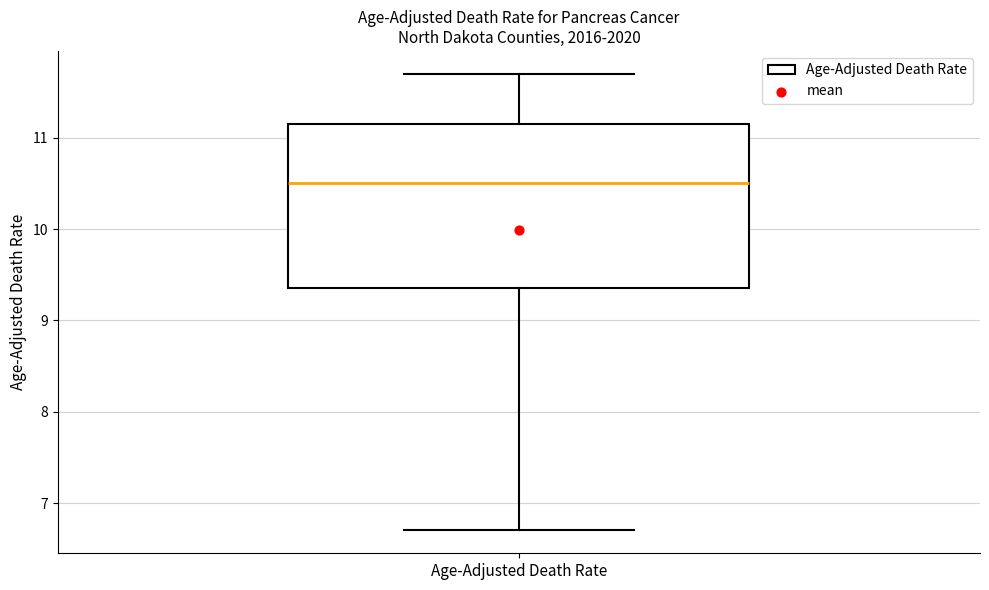

Where does the lower whisker of the box for Age-Adjusted Death Rate end on the y-axis? The values are not printed on the chart, so give them approximately, as read against the axis.

6.7